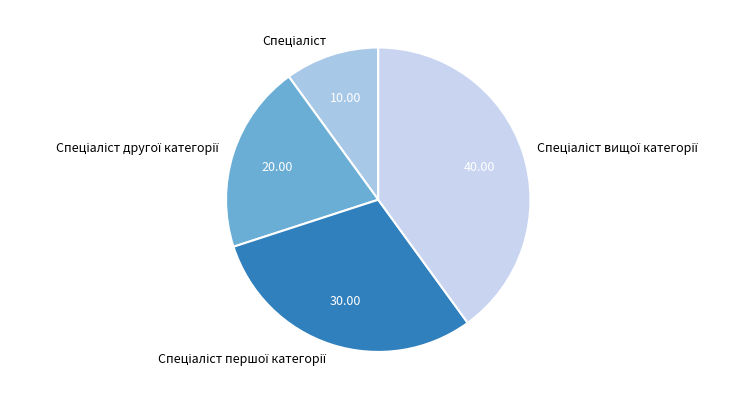

Is there a majority slice in this chart?

No